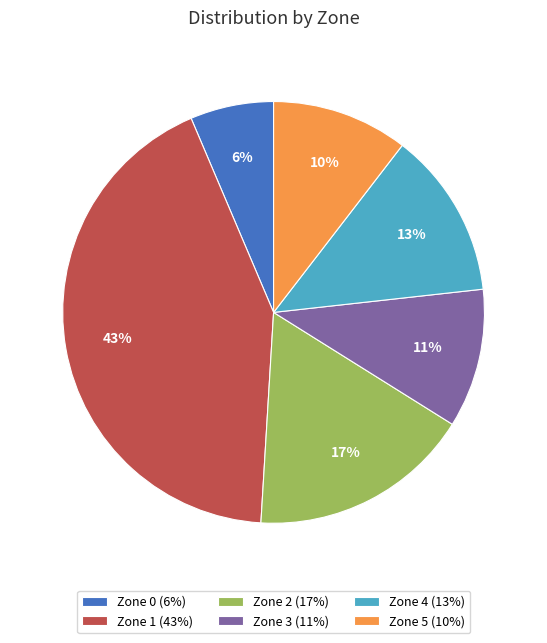

Which slice is the smallest?

Zone 0